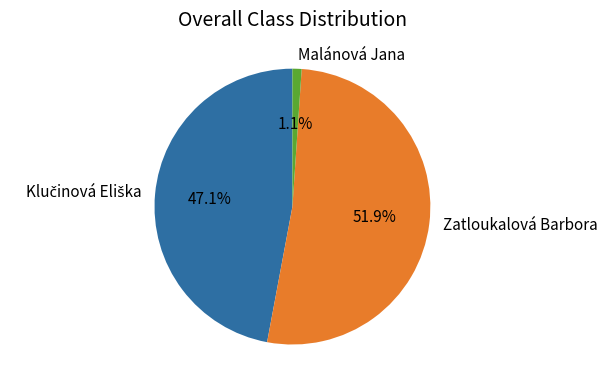

To the nearest percent, what percentage of the pie is Malánová Jana?

1%